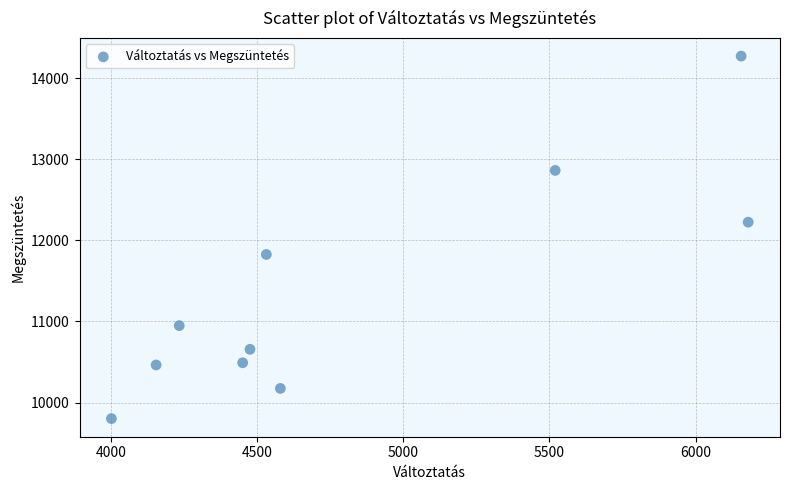

What is the average X value?

4829